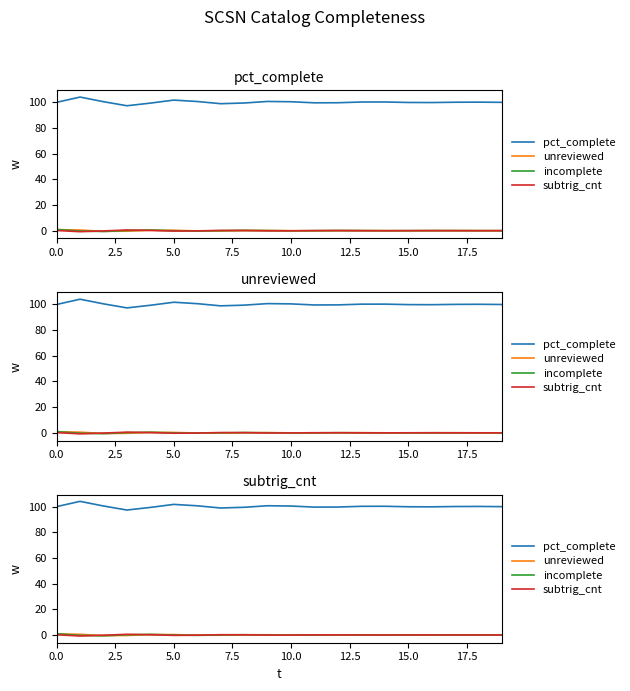

What is the greatest value displayed?

104.1